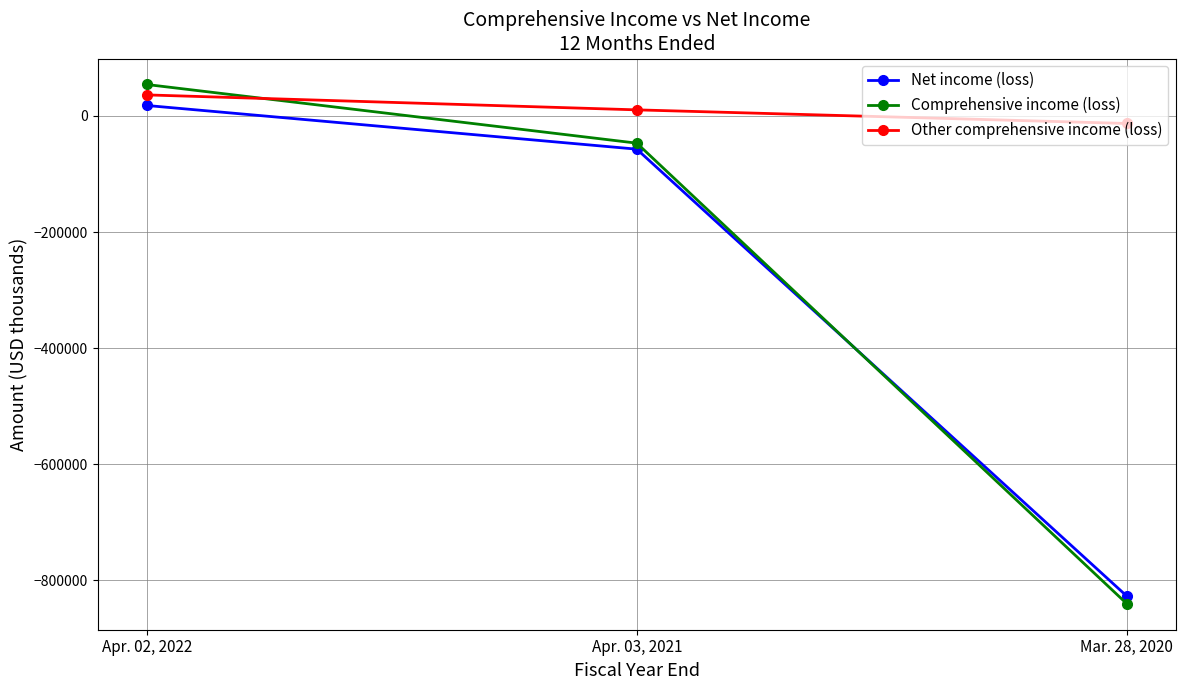

At which label does Comprehensive income (loss) reach its peak?

Apr. 02, 2022